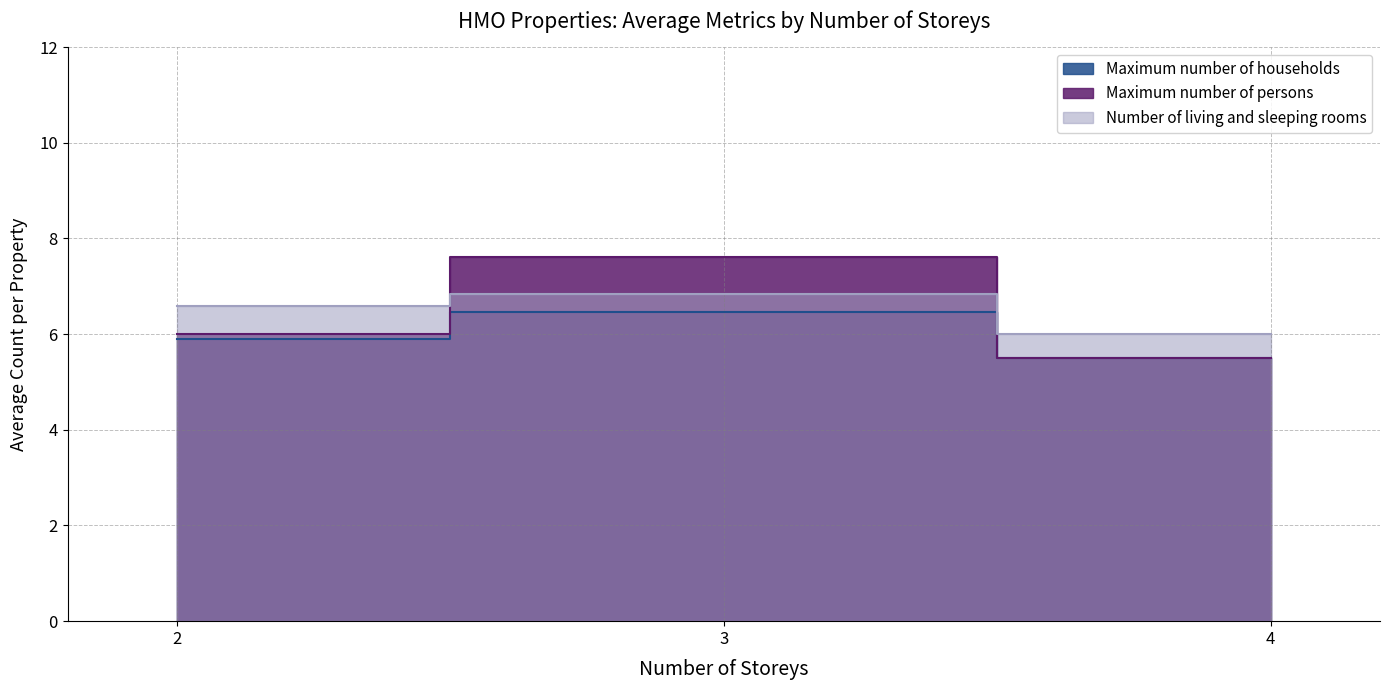

What is the difference between the highest and lowest values at 3?

1.2